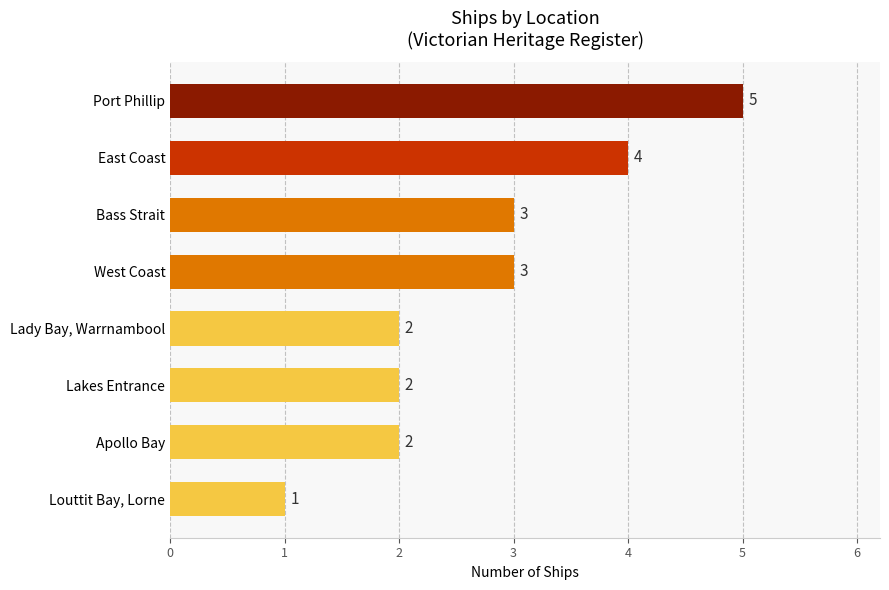

How many bars are there in total?

8